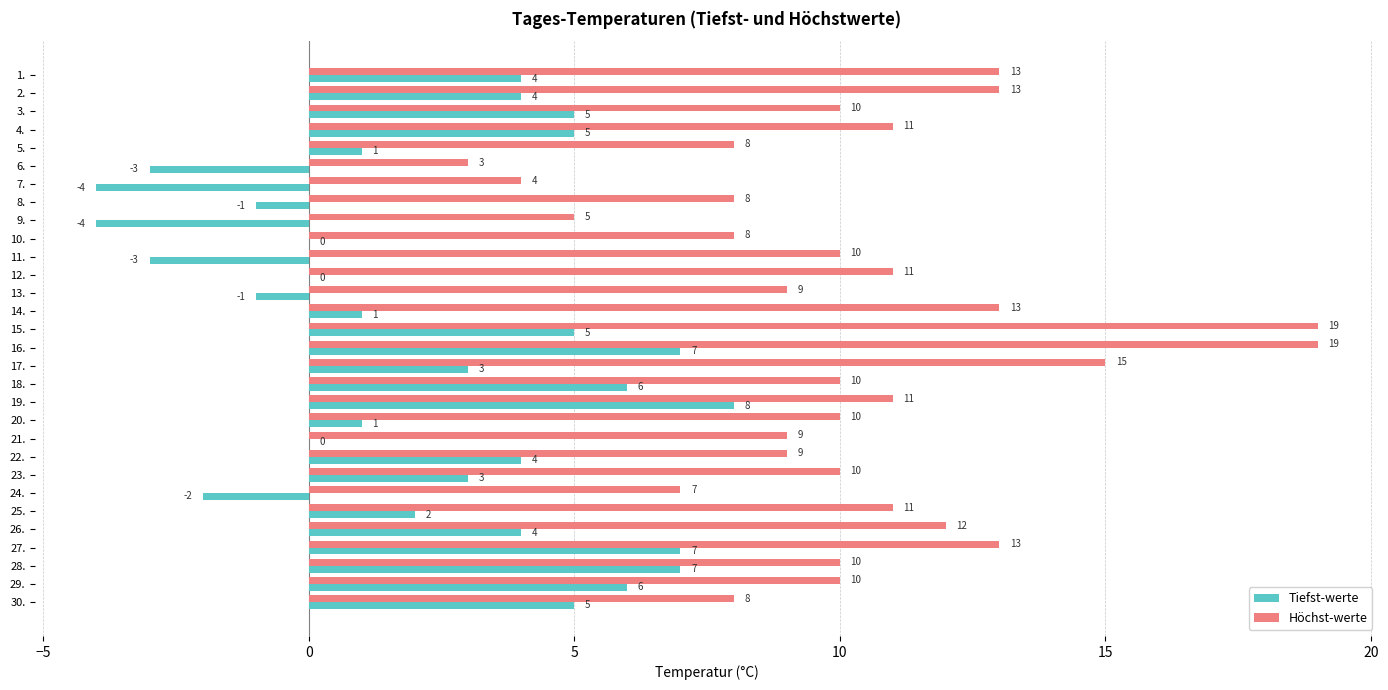

The Höchst-werte series shows 10 at 11.. True or false?

True